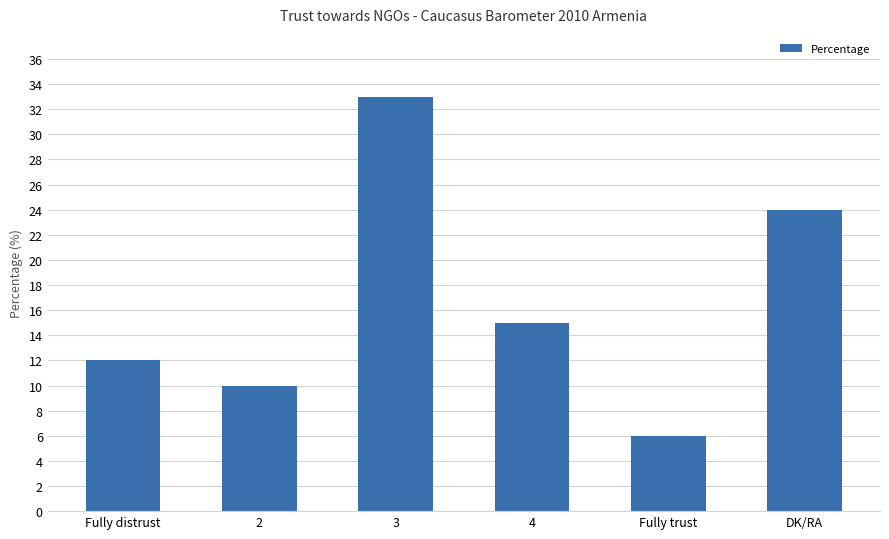

What is the approximate value at 2, to the nearest 10?

10